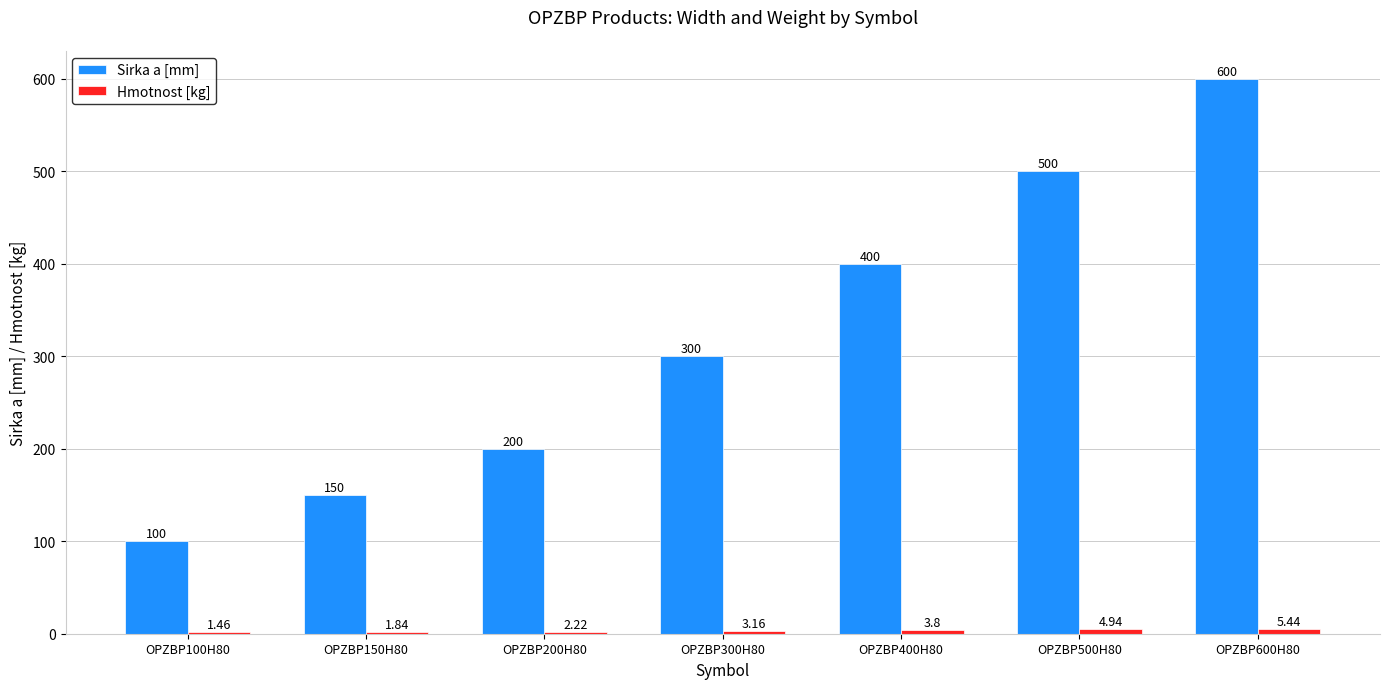

Between OPZBP200H80 and OPZBP500H80, which series saw the biggest shift?

Sirka a [mm]